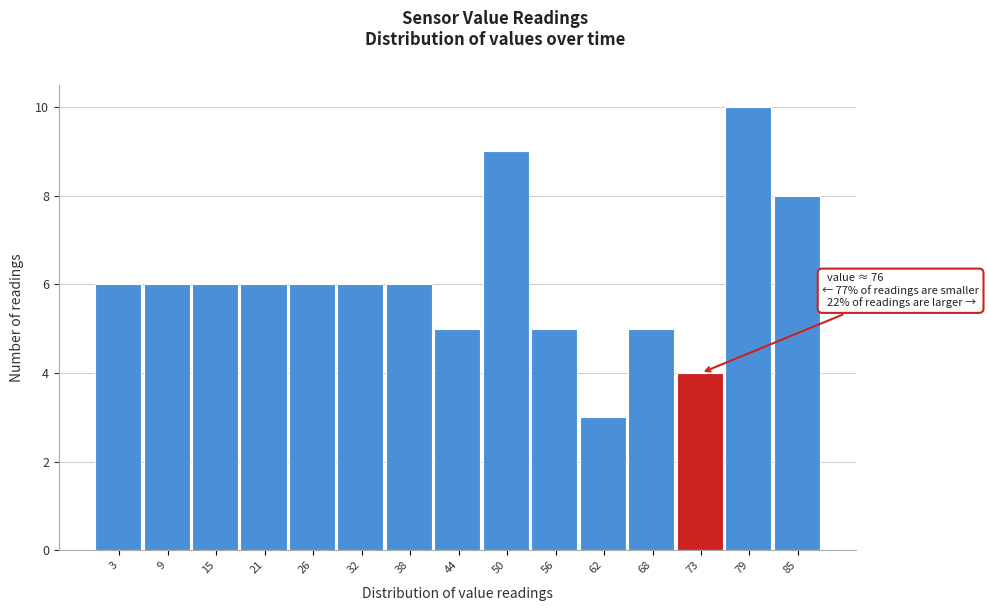

Reading left to right, extract all data points from this chart.

6	6	6	6	6	6	6	5	9	5	3	5	4	10	8